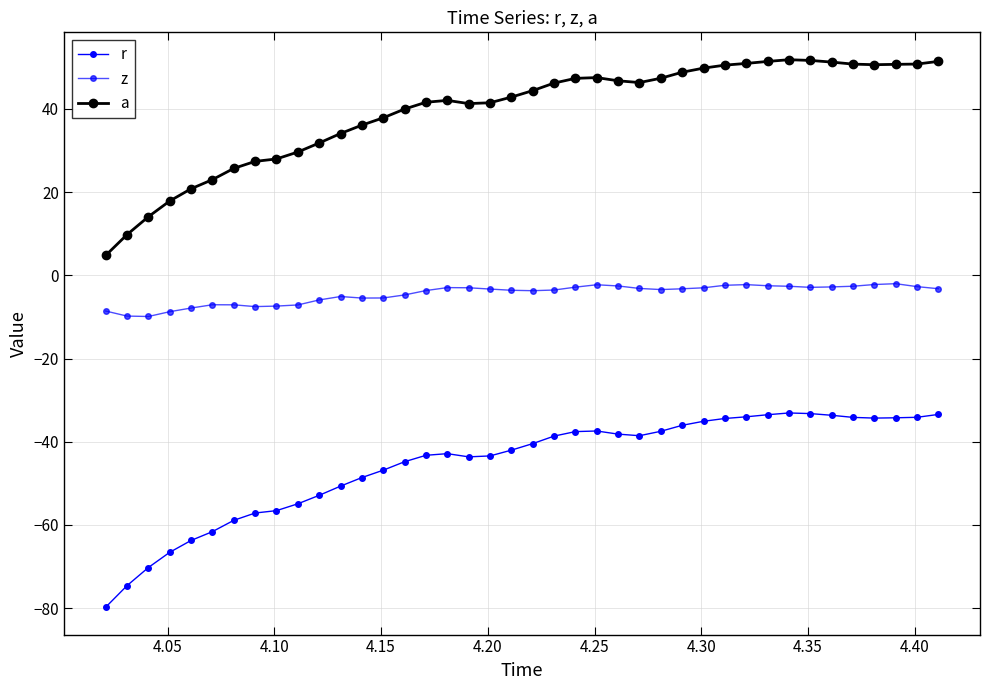

True or false: r and a intersect in this chart.

False